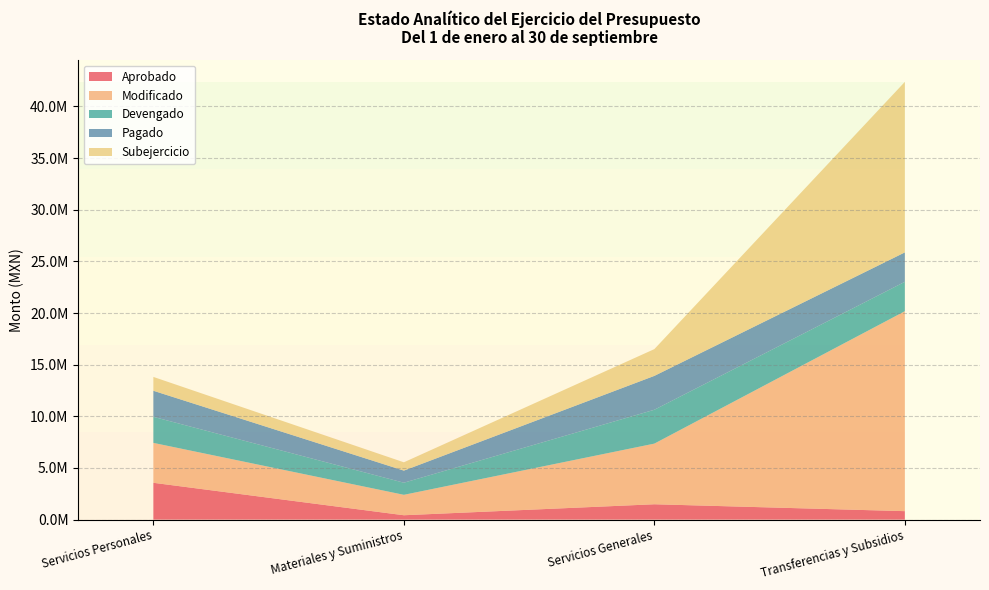

Reading right to left, what are all the values shown in this chart?

Aprobado: Transferencias y Subsidios=821600.0	Servicios Generales=1489340.0	Materiales y Suministros=426000.0	Servicios Personales=3566964.0
Modificado: Transferencias y Subsidios=19353363.3	Servicios Generales=5870172.0	Materiales y Suministros=1976237.4	Servicios Personales=3862741.2
Devengado: Transferencias y Subsidios=2846743.3	Servicios Generales=3278275.4	Materiales y Suministros=1172109.7	Servicios Personales=2523141.7
Pagado: Transferencias y Subsidios=2846743.3	Servicios Generales=3278275.4	Materiales y Suministros=1172109.7	Servicios Personales=2523141.7
Subejercicio: Transferencias y Subsidios=16506620.1	Servicios Generales=2591896.6	Materiales y Suministros=804127.7	Servicios Personales=1339599.5